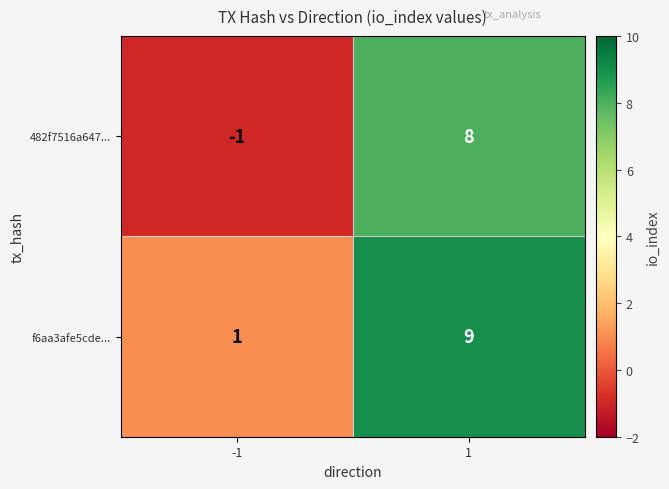

At how many categories does at least one series exceed 2?

1